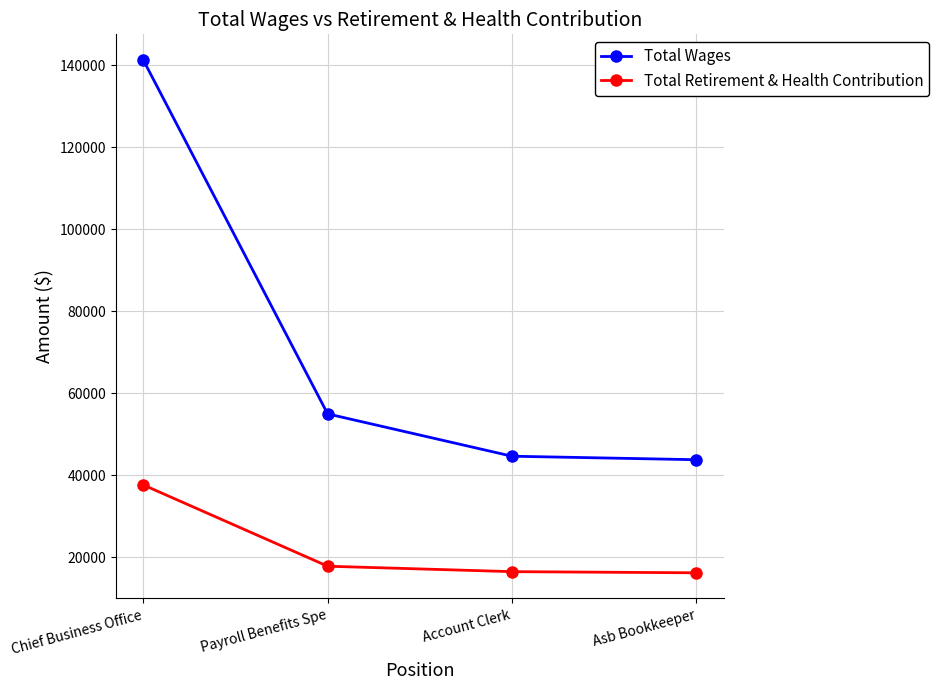

Which series has the largest range (max minus min)?

Total Wages